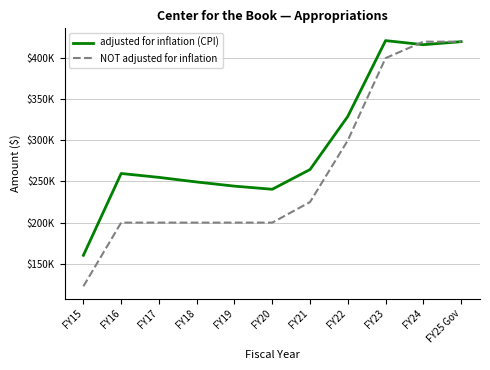

Reading left to right, list all the values displayed in this chart.

adjusted for inflation (CPI): FY15=160259	FY16=259735	FY17=254992	FY18=249401	FY19=244335	FY20=240534	FY21=264545	FY22=329148	FY23=421276	FY24=416320	FY25 Gov=420000
NOT adjusted for inflation: FY15=122587	FY16=200000	FY17=200000	FY18=200000	FY19=200000	FY20=200000	FY21=225000	FY22=300000	FY23=400000	FY24=420000	FY25 Gov=420000